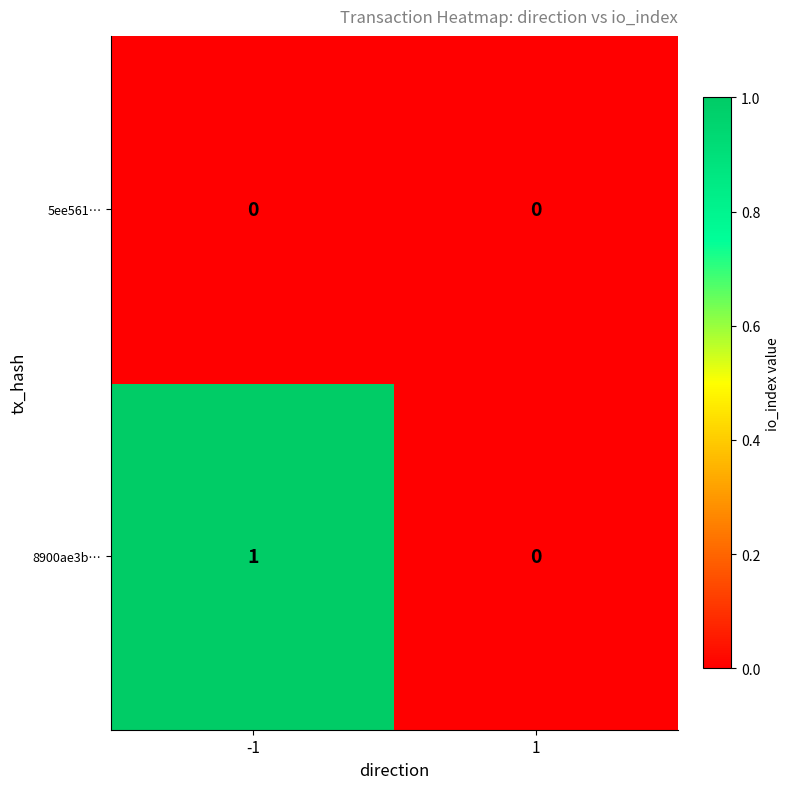

Reading left to right, list all the values displayed in this chart.

5ee561…: 0	0
8900ae3b…: 1	0